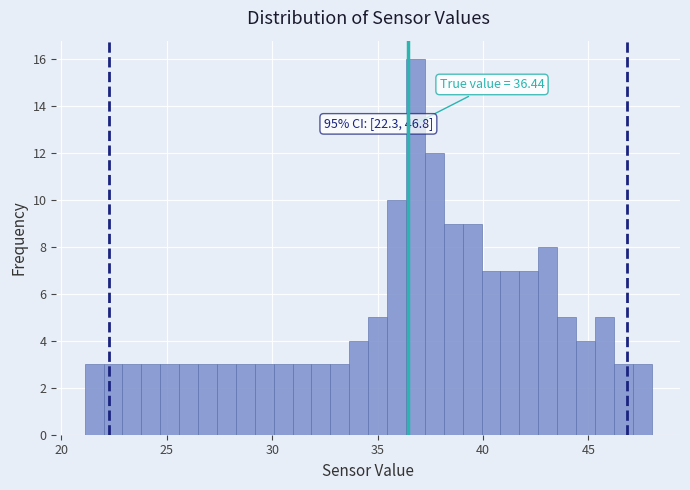

Read against the x-axis, roughly where is the centre of the tallest bar?

37.0